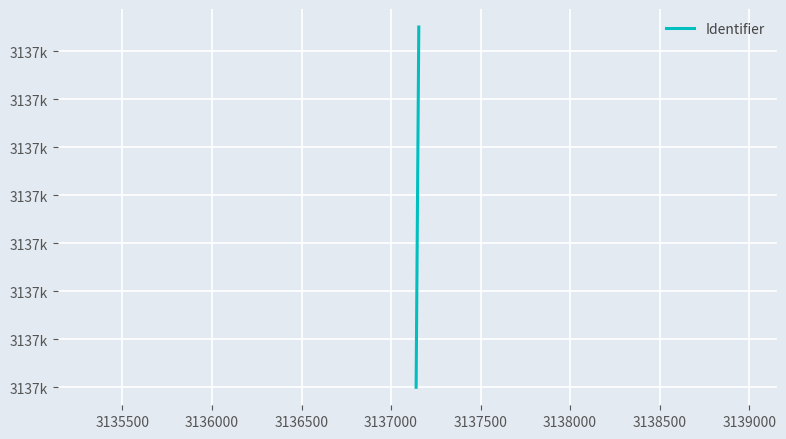

Reading right to left, list all the values displayed in this chart.

3137155	3137147	3137140